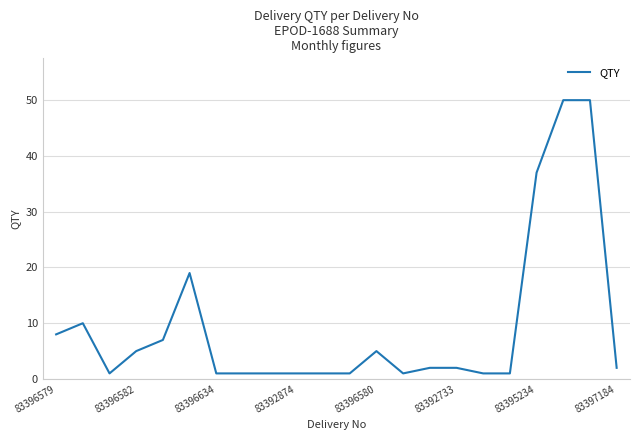

What is the difference between the maximum and minimum values?

49